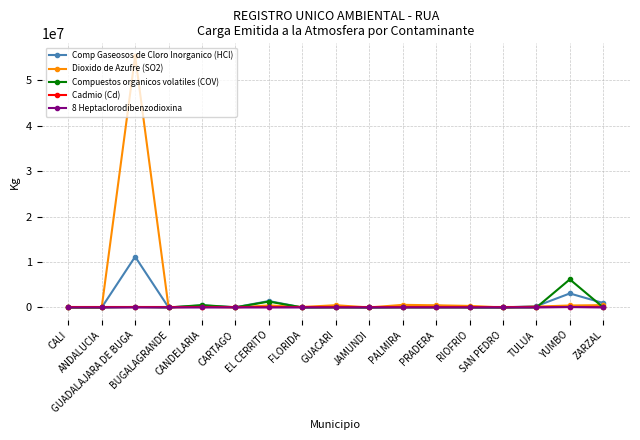

True or false: Comp Gaseosos de Cloro Inorganico (HCl) has more than 0 points higher than both neighbors.

True